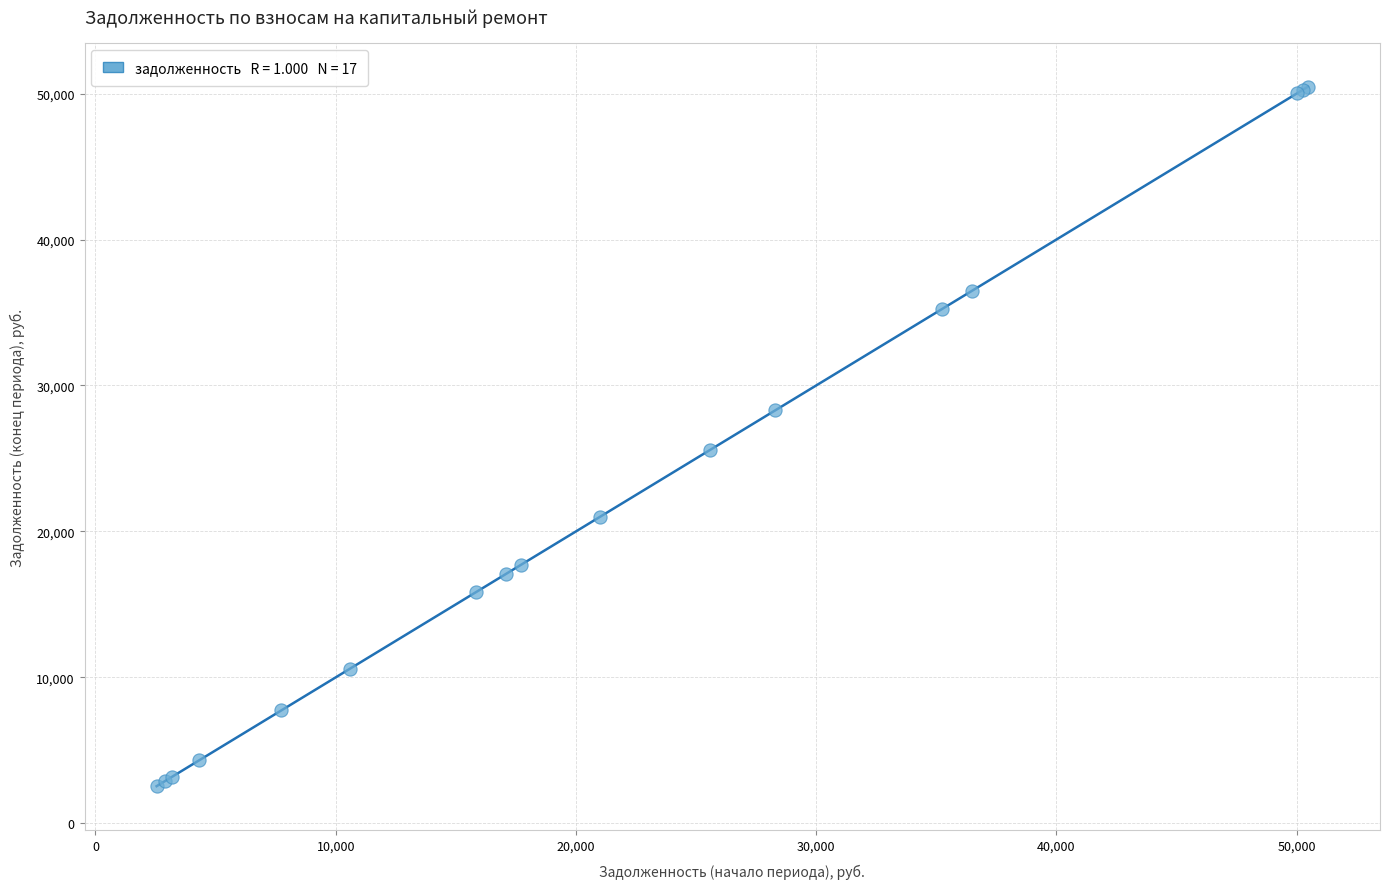

What Y value in the scatter plot is closest to 26507?

25599.4